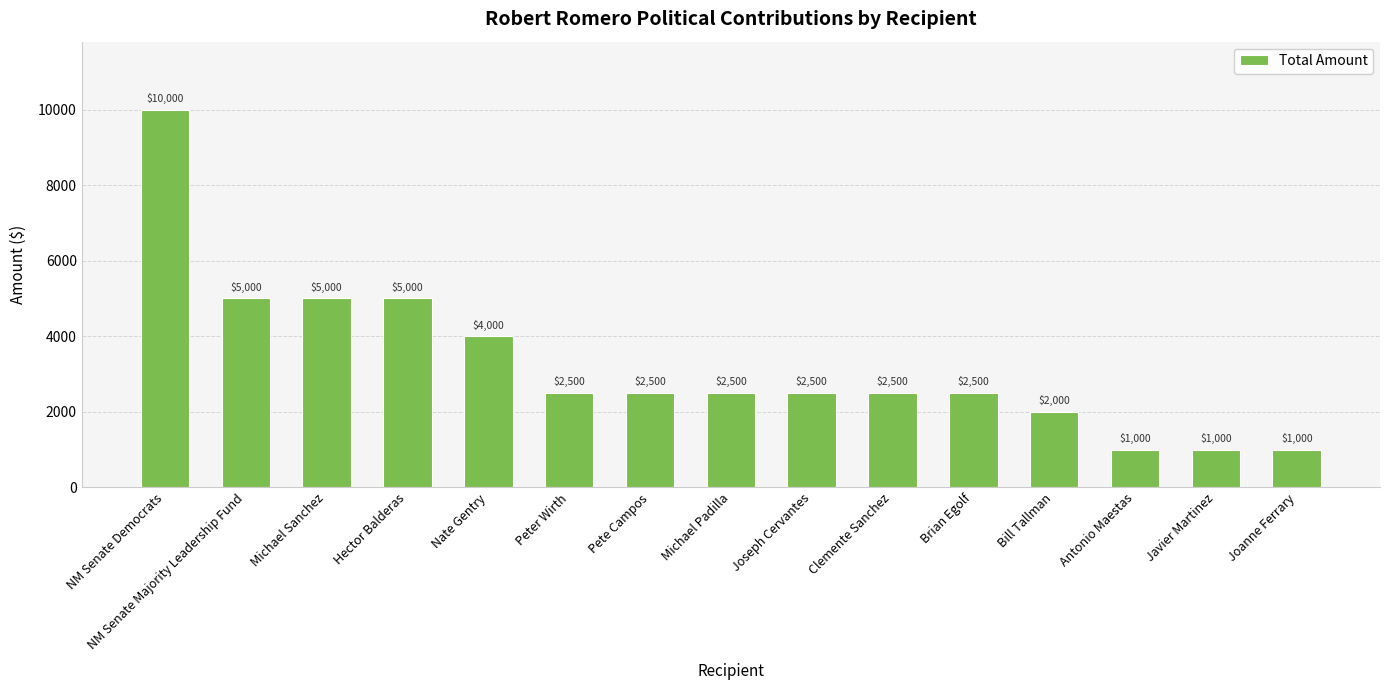

What is the change in value from Peter Wirth to Bill Tallman?

-500